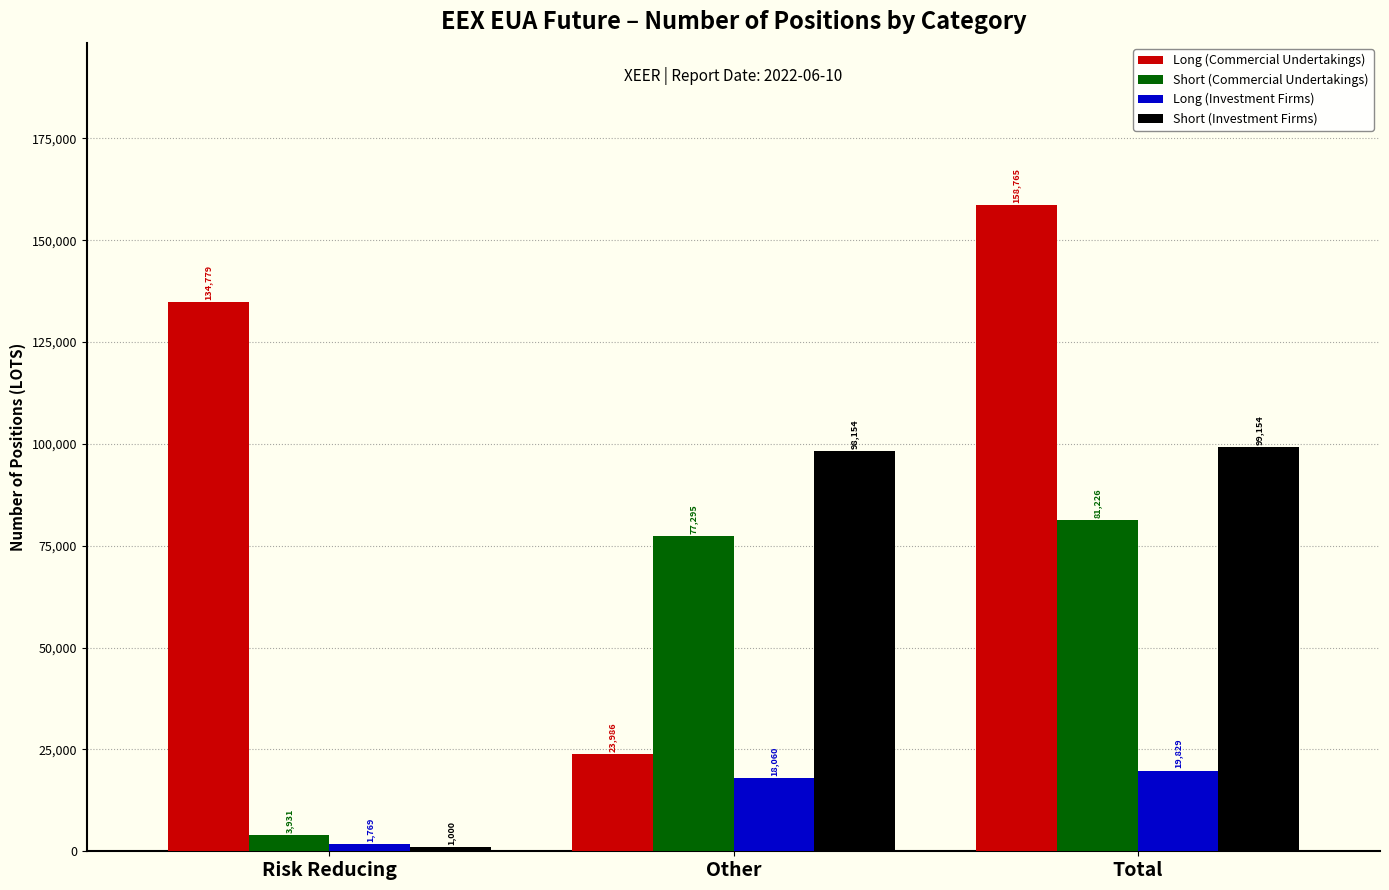

Where is Short (Commercial Undertakings) nearest to the value 42578?

Other